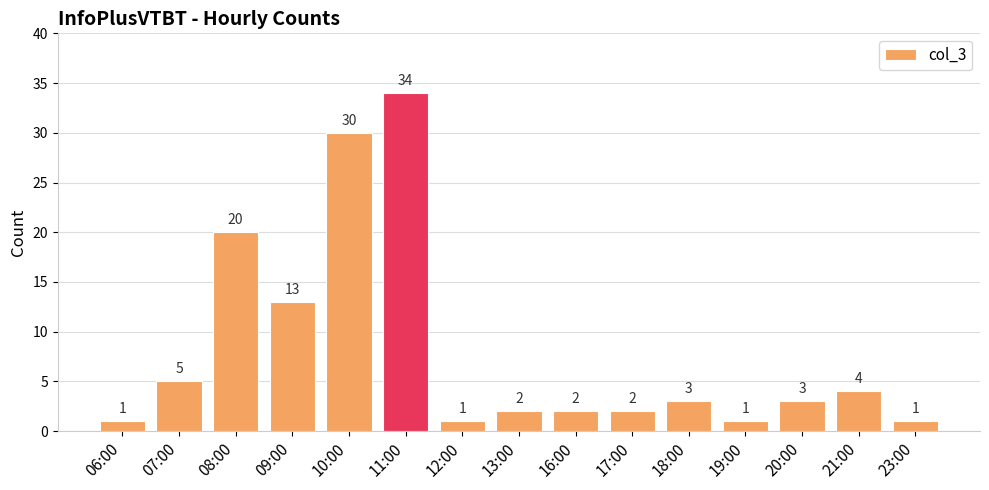

Between 16:00 and 07:00, which is larger?

07:00